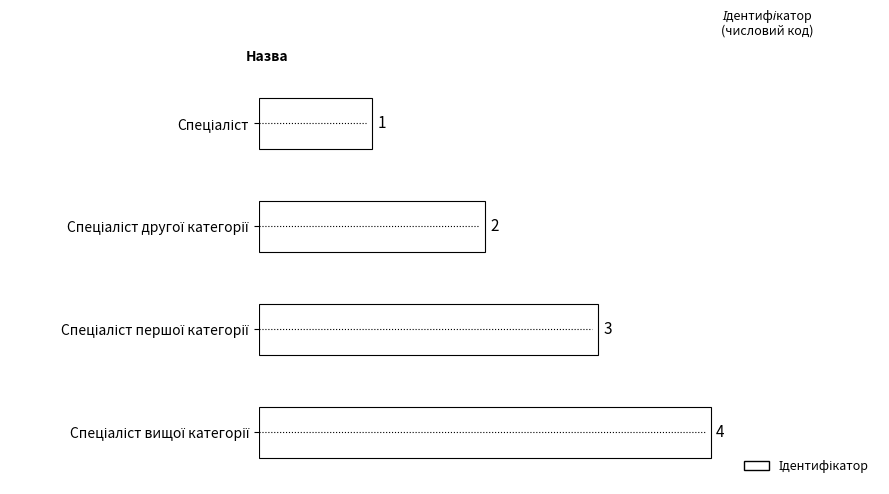

Count the values in the range 2 to 4.

3